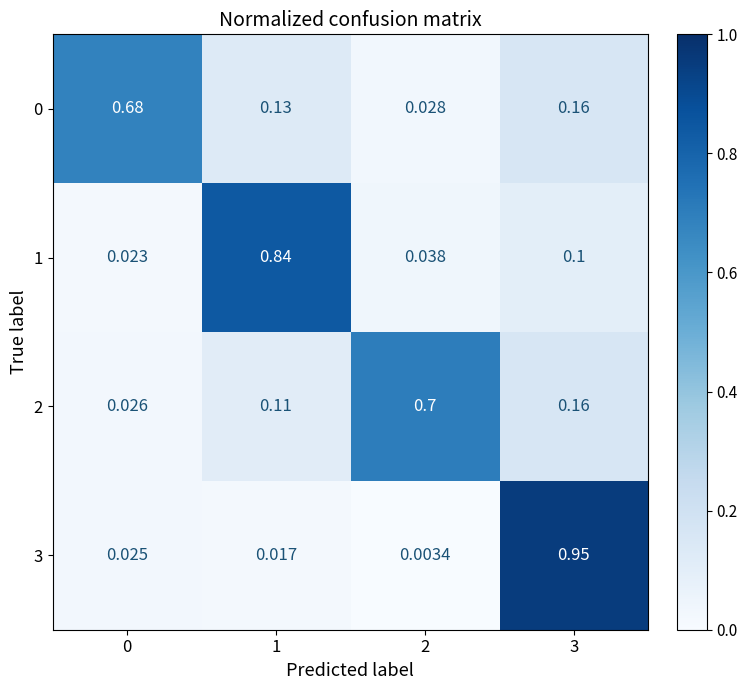

Is the value of 2 at 0 greater than the value of 3 at 0?

Yes